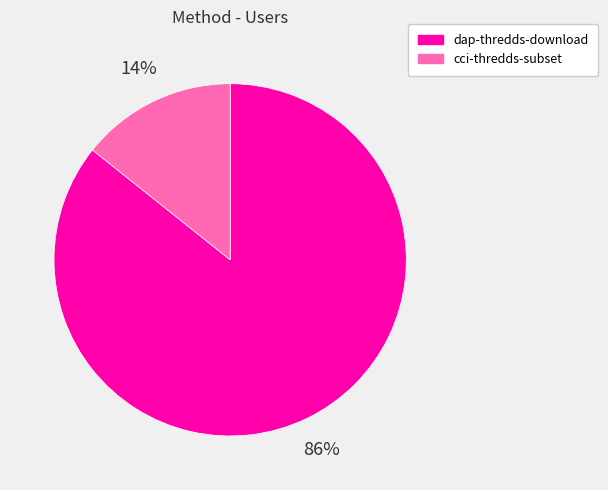

Is it true that dap-thredds-download is 98% of the pie?

False